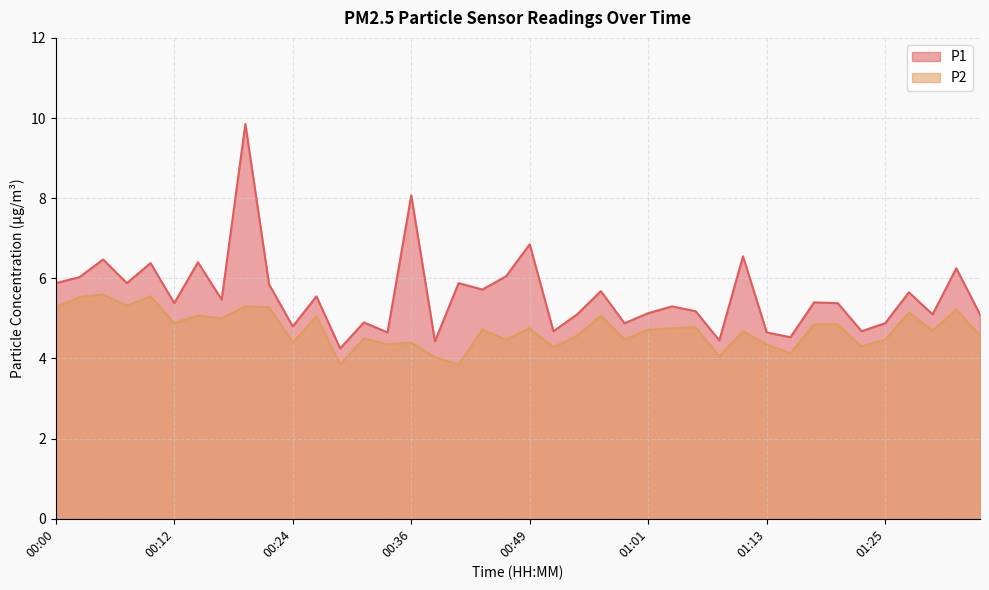

True or false: P2 and P1 cross at least once.

False